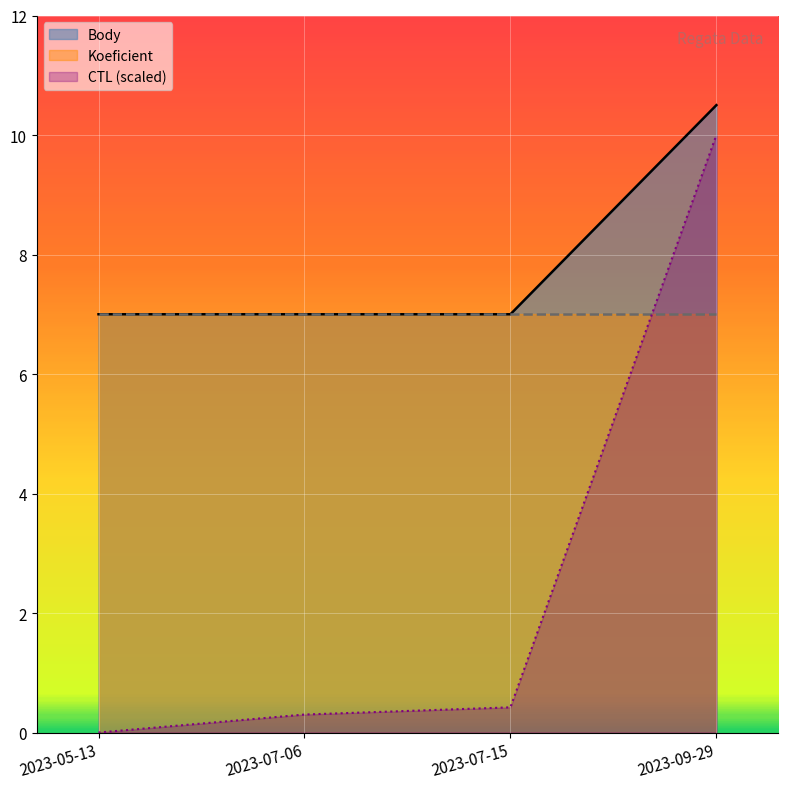

How many data points does each series have?

4